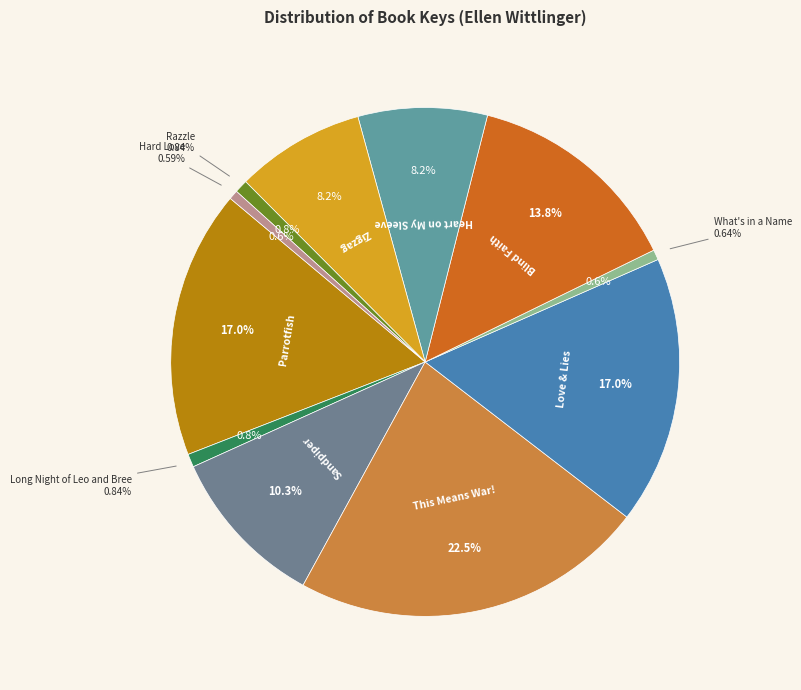

Which category has the biggest portion of the pie?

This Means War!